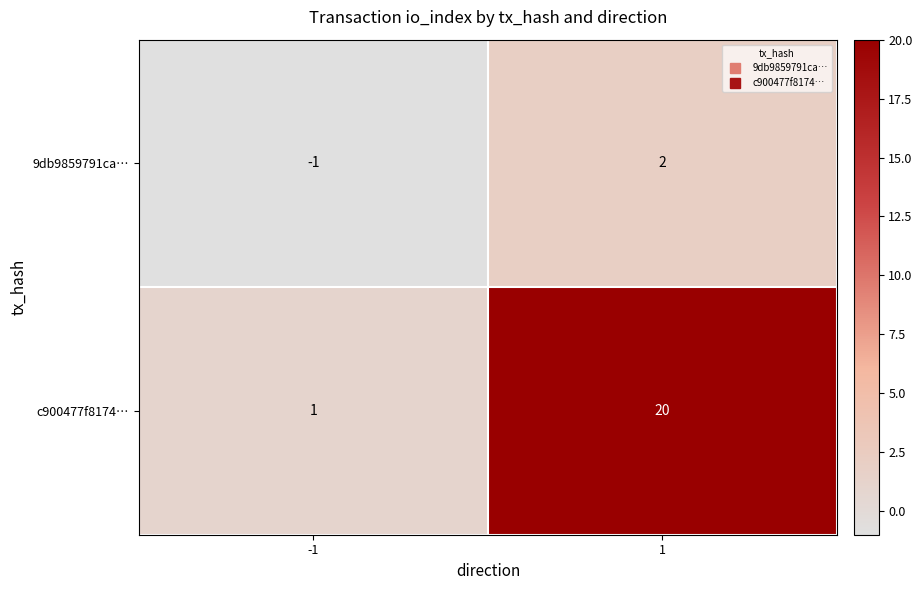

Which series has the largest total across all categories?

c900477f8174…